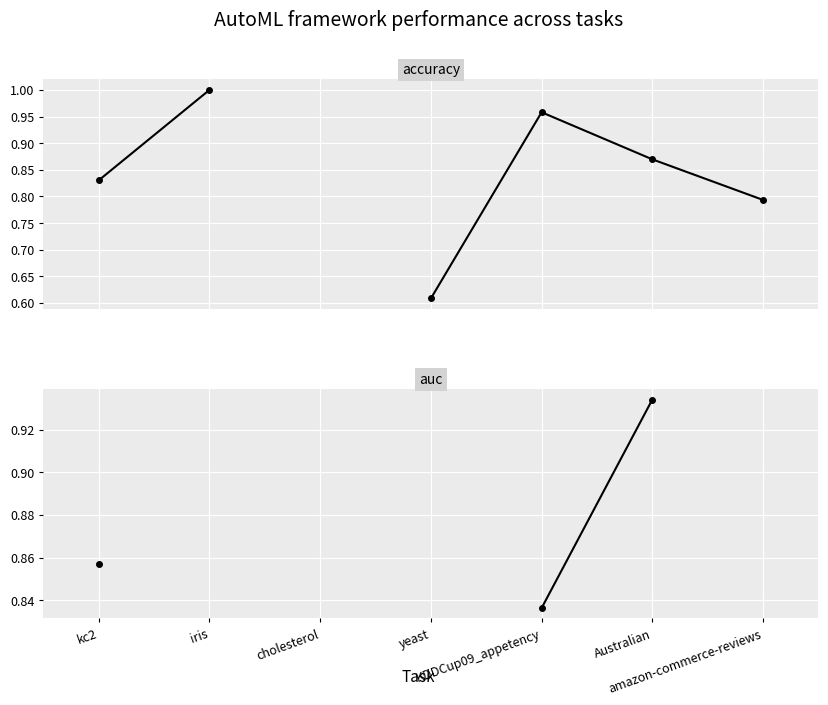

Is the value of accuracy at Australian greater than the value of auc at iris?

No